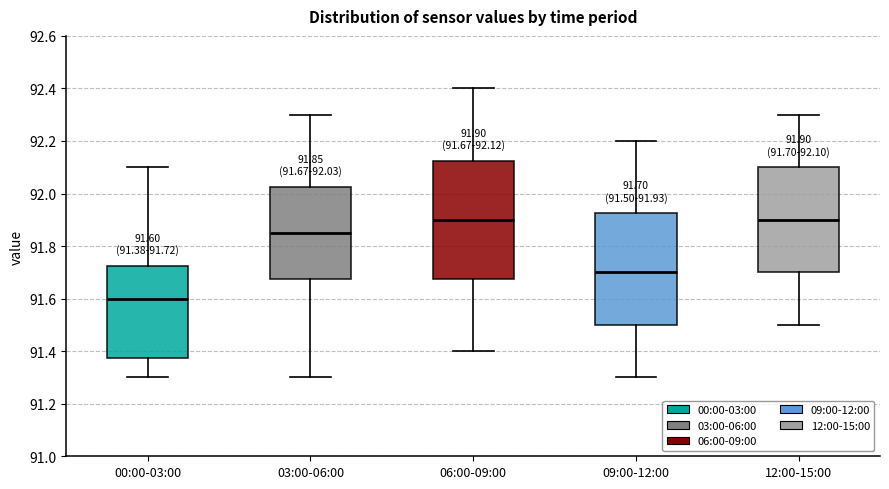

Which box is the tallest, from its lower edge to its upper edge?

06:00-09:00